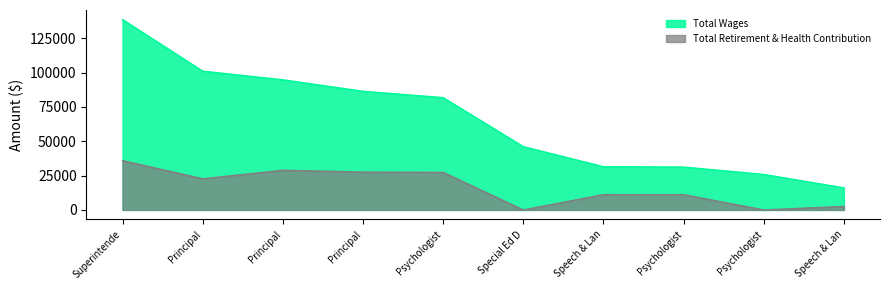

How many lines are shown in the chart?

2